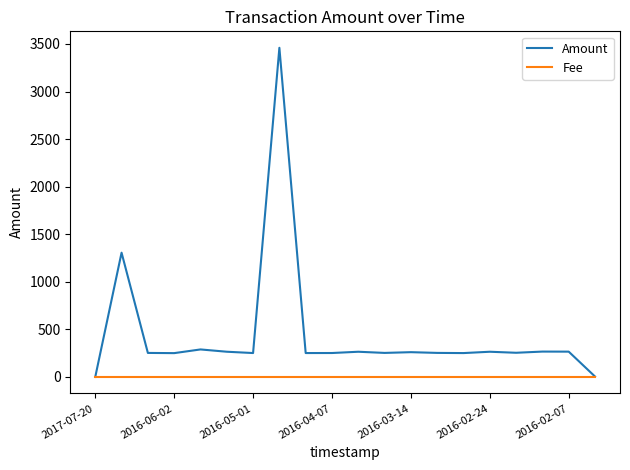

Which series has the largest total across all categories?

Amount